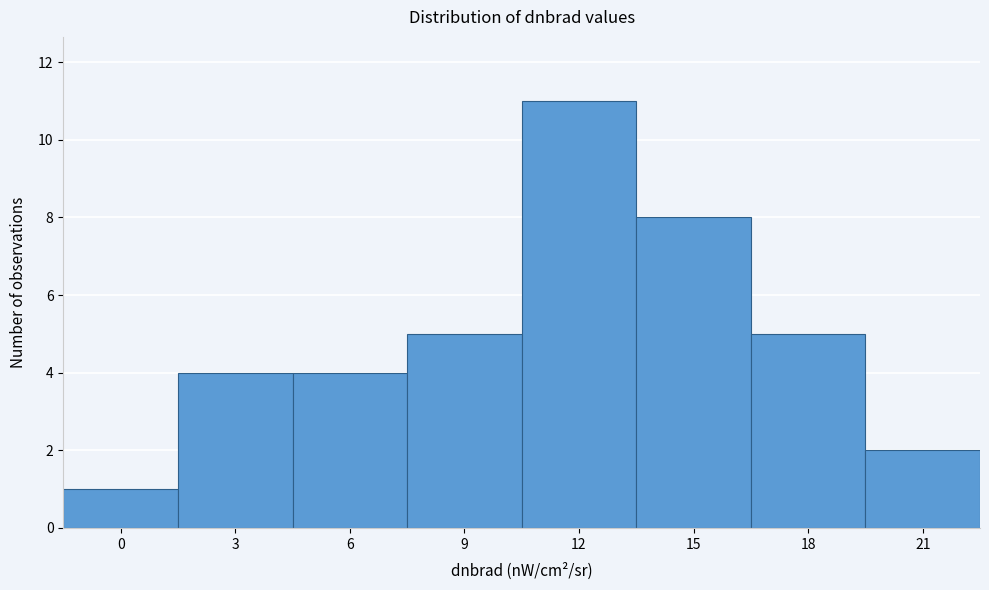

Reading left to right, list all the values displayed in this chart.

1	4	4	5	11	8	5	2